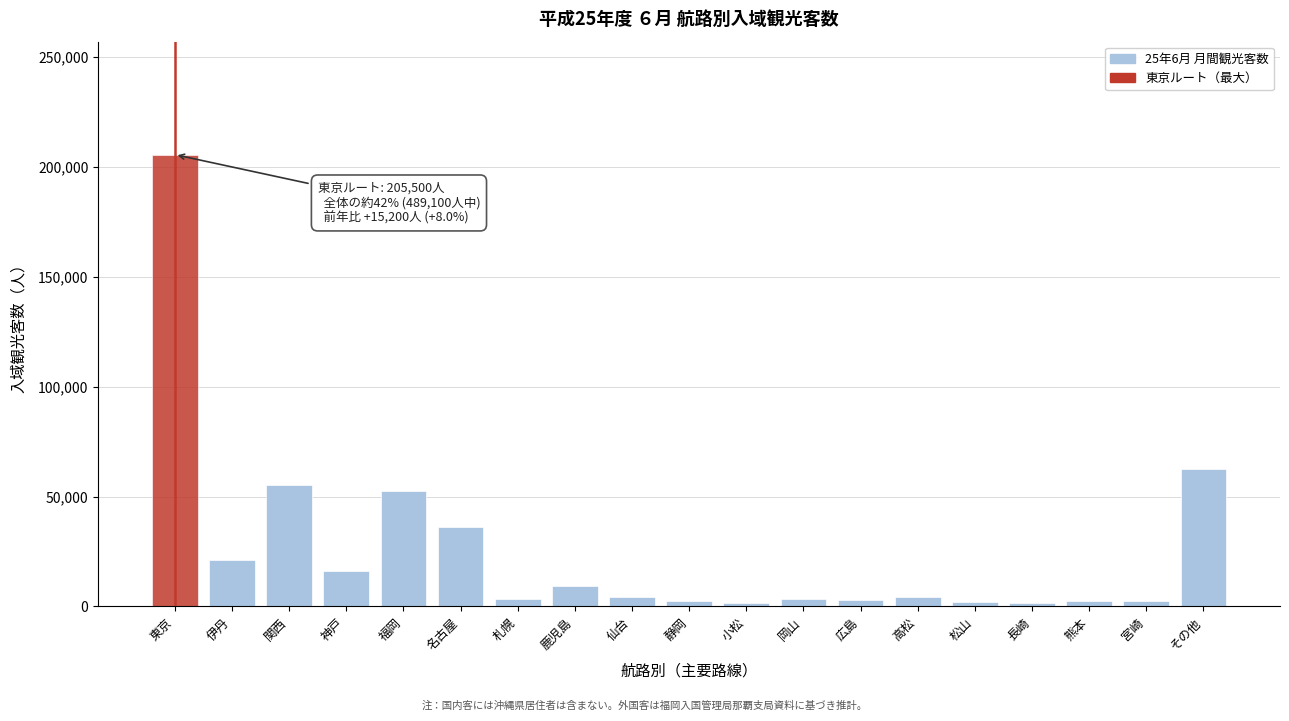

At which category does the chart reach its peak across all series?

東京